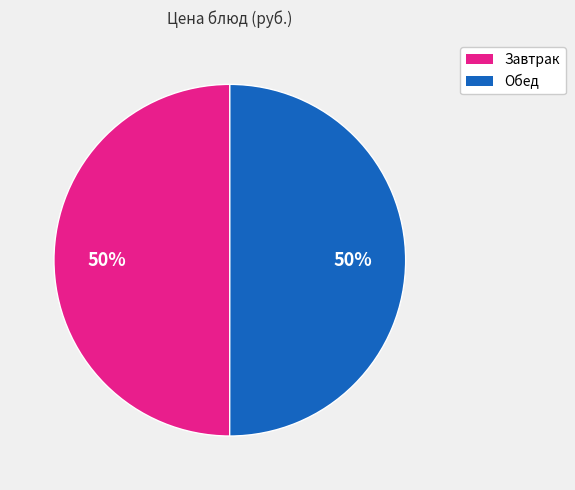

To the nearest percent, what is the difference between the largest and smallest slice percentages?

0%